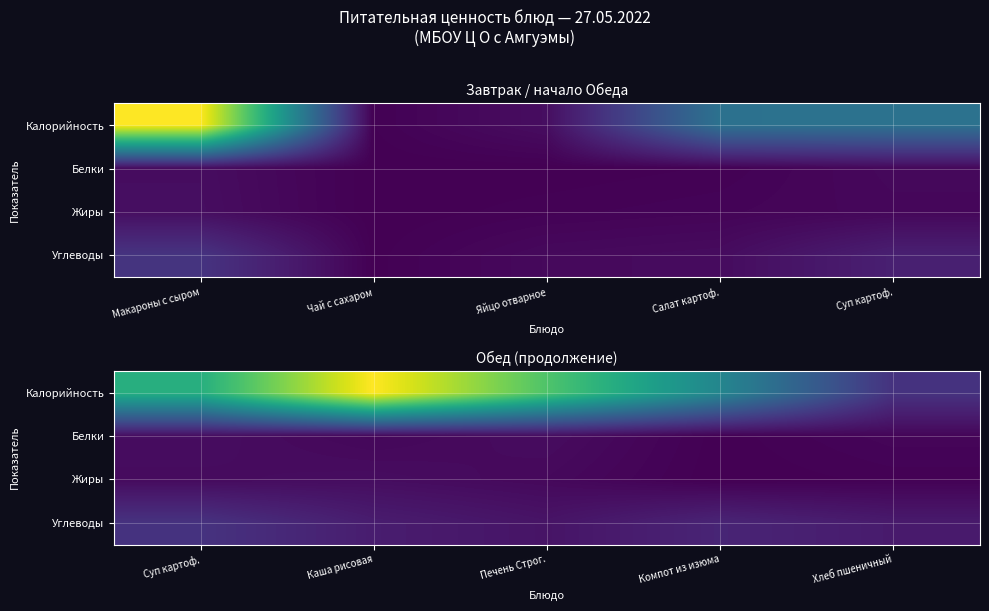

Is it true that Белки equals 0.3 at Компот из изюма?

False